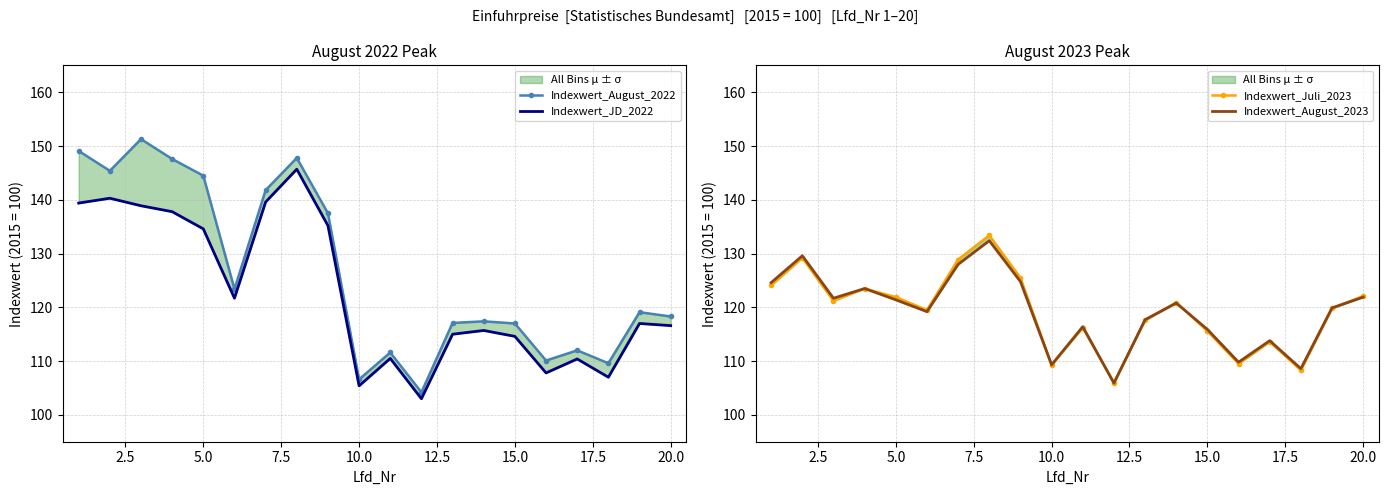

In Indexwert_Juli_2023, how many points are lower than both neighbors (excluding endpoints)?

6